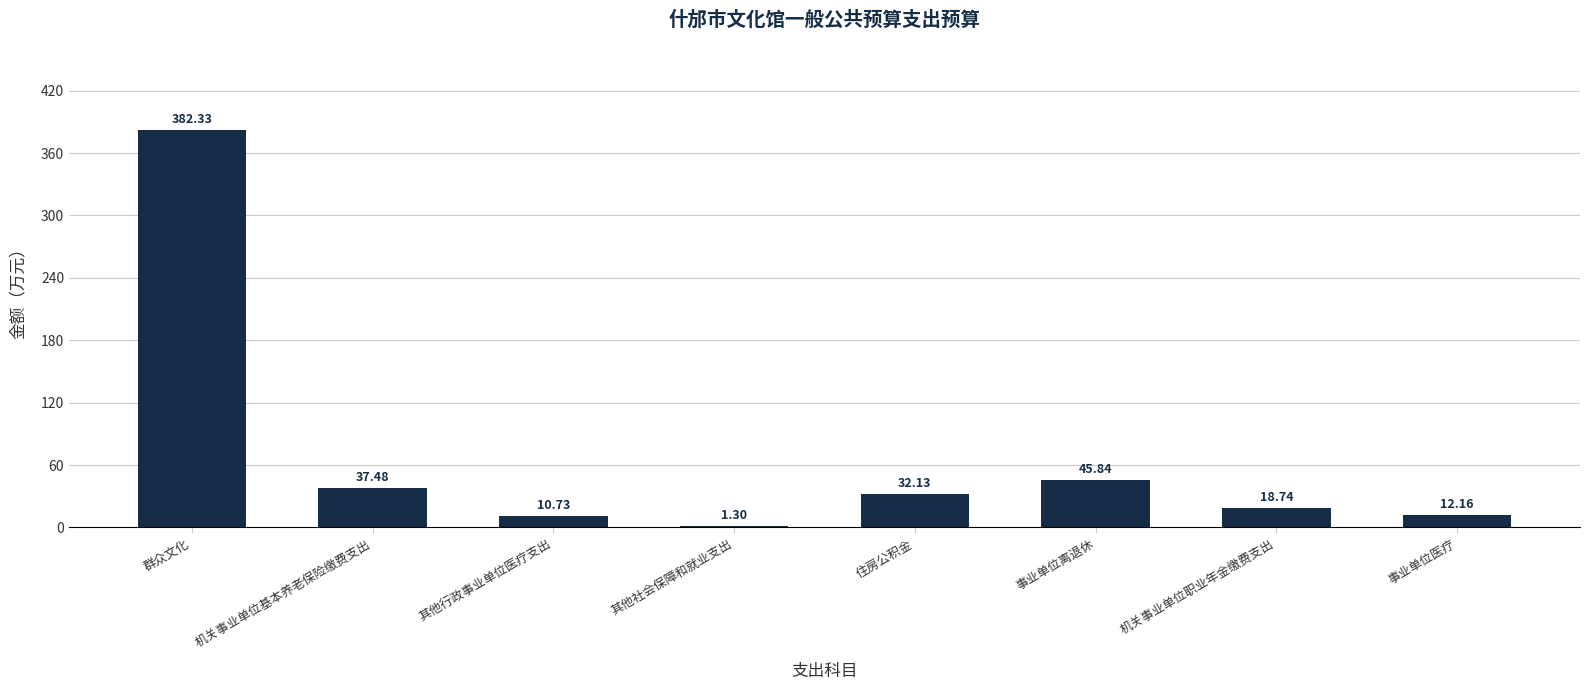

Where does the data first go above 32?

群众文化